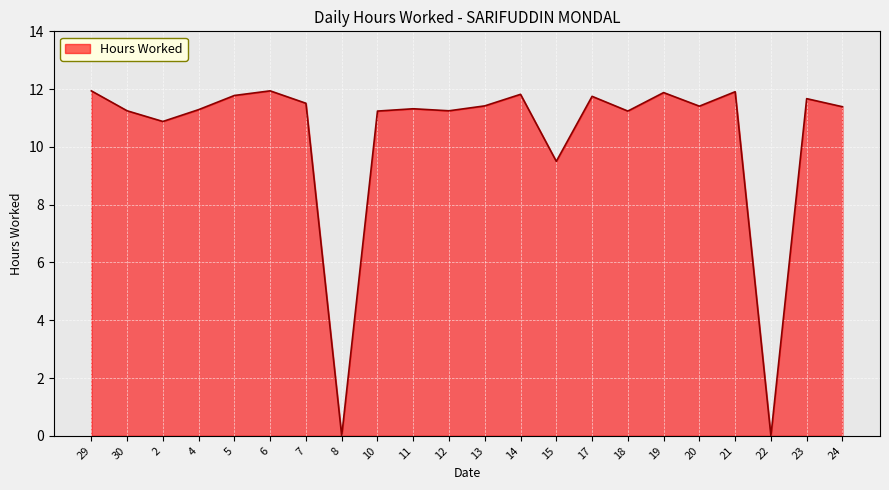

What is the maximum value shown in the chart?

11.9